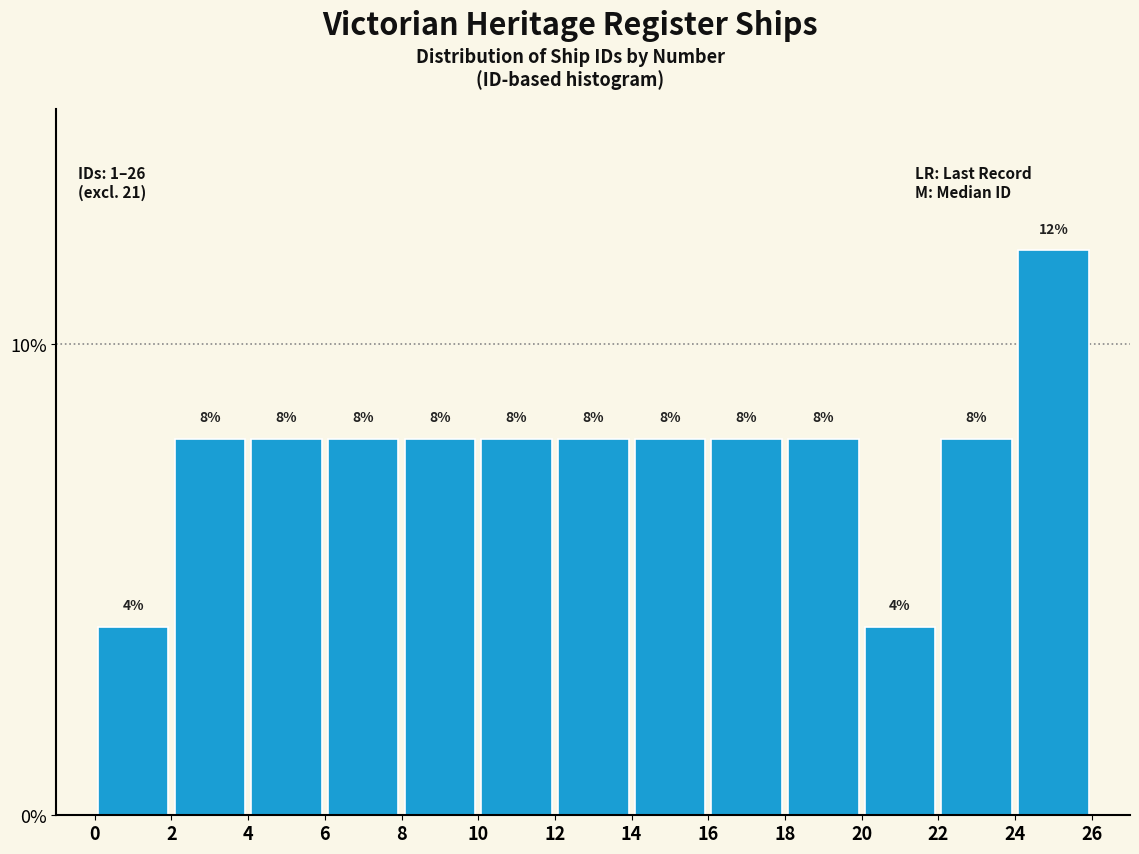

Reading left to right, list every bar in this chart as the range it spans on the x-axis followed by its height.

0 to 2: 4
2 to 4: 8
4 to 6: 8
6 to 8: 8
8 to 10: 8
10 to 12: 8
12 to 14: 8
14 to 16: 8
16 to 18: 8
18 to 20: 8
20 to 22: 4
22 to 24: 8
24 to 26: 12